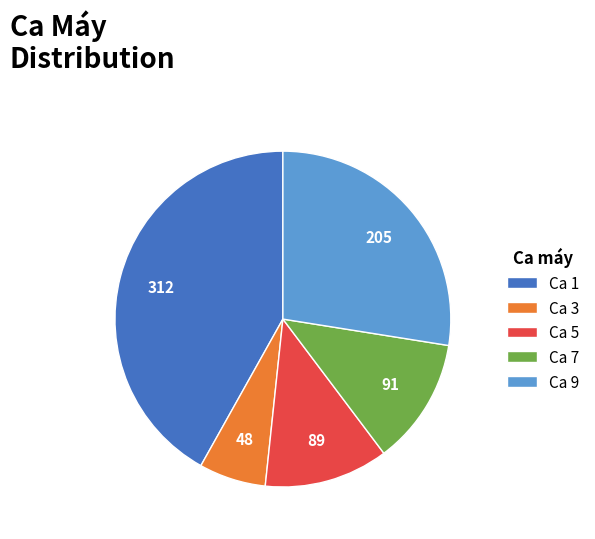

What is the smallest slice in the pie chart?

Ca 3